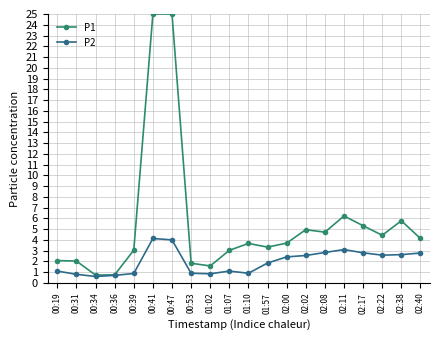

What is the label of the 7th point from the left?

00:47